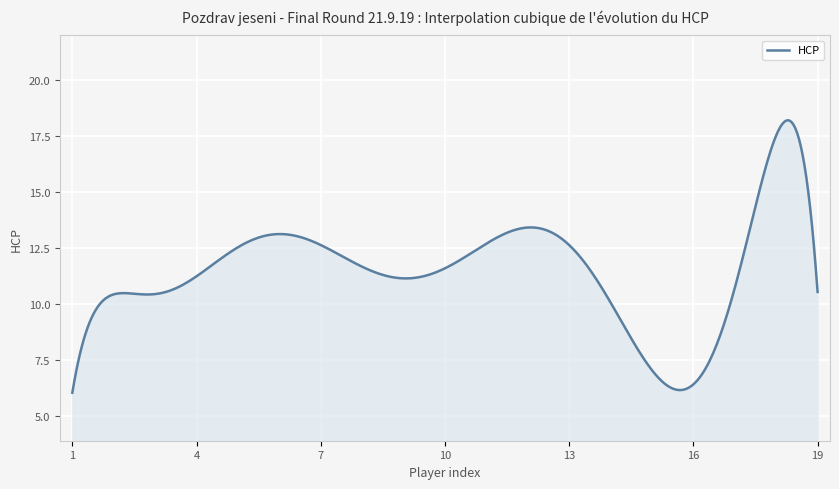

What is the smallest value displayed?

6.0